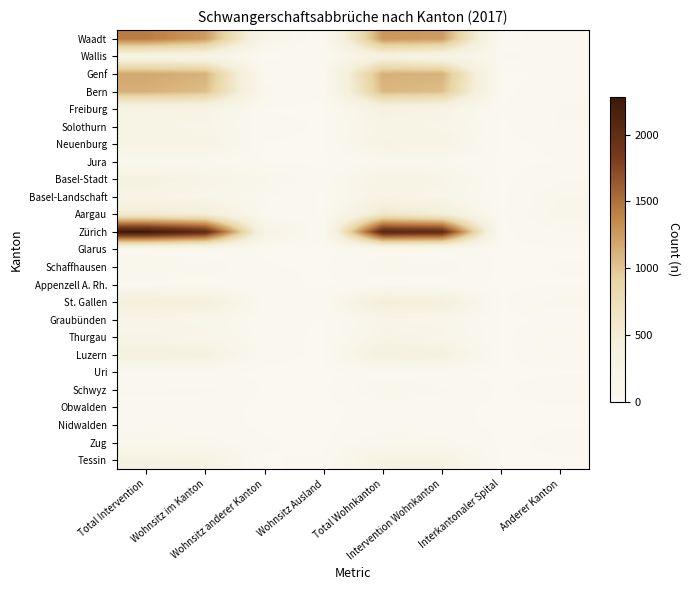

Rank the series at Total Wohnkanton from lowest to highest value.

Uri, Obwalden, Appenzell A. Rh., Nidwalden, Glarus, Jura, Schaffhausen, Zug, Schwyz, Graubünden, Thurgau, Solothurn, Basel-Landschaft, Basel-Stadt, Neuenburg, Tessin, Freiburg, Wallis, Luzern, St. Gallen, Aargau, Bern, Genf, Waadt, Zürich